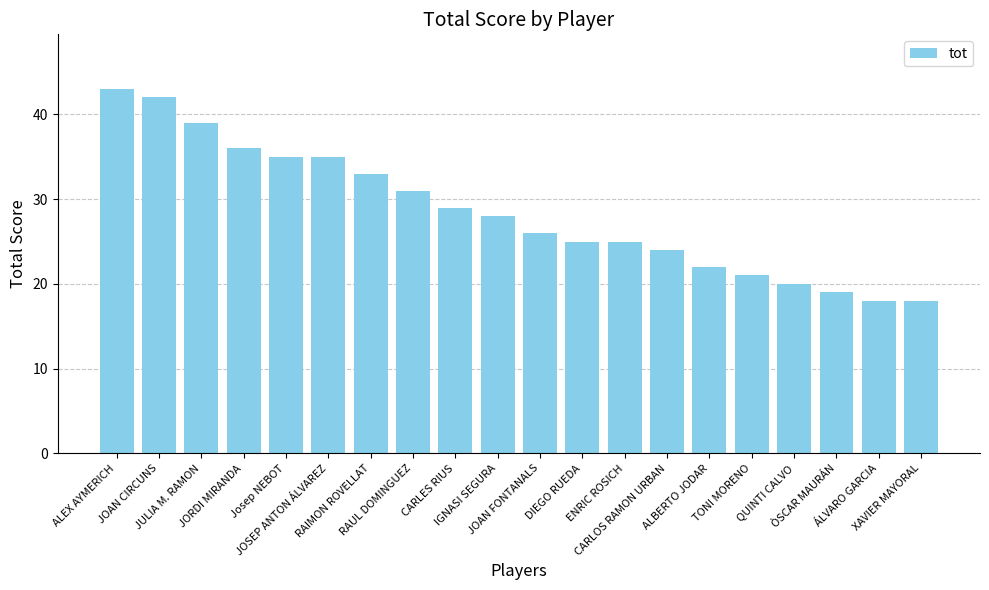

Are the bars horizontal?

No